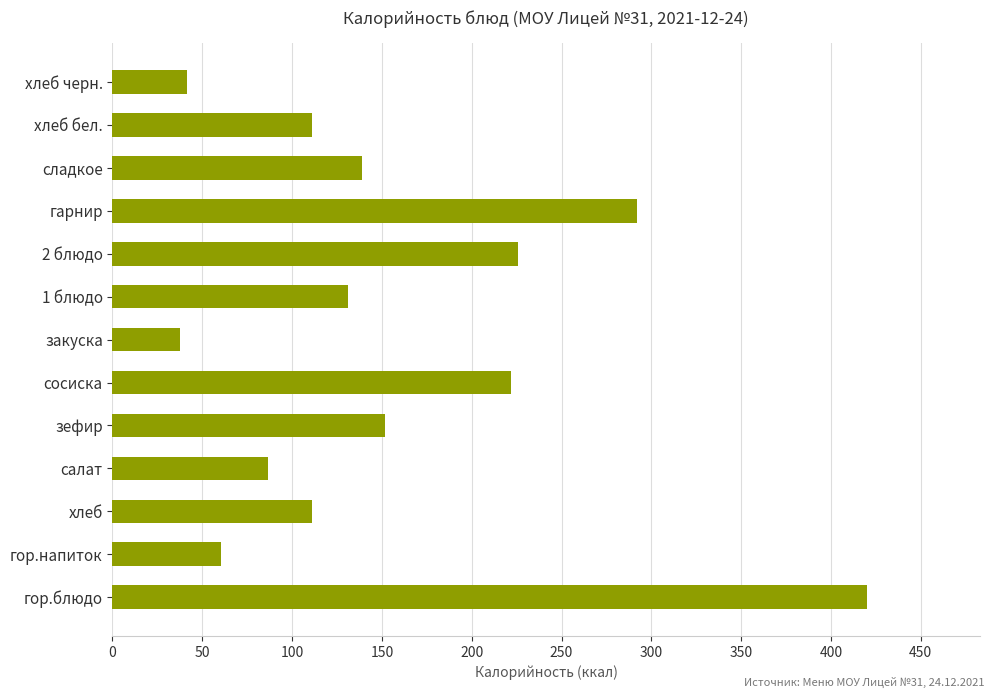

What is the average value?

156.1